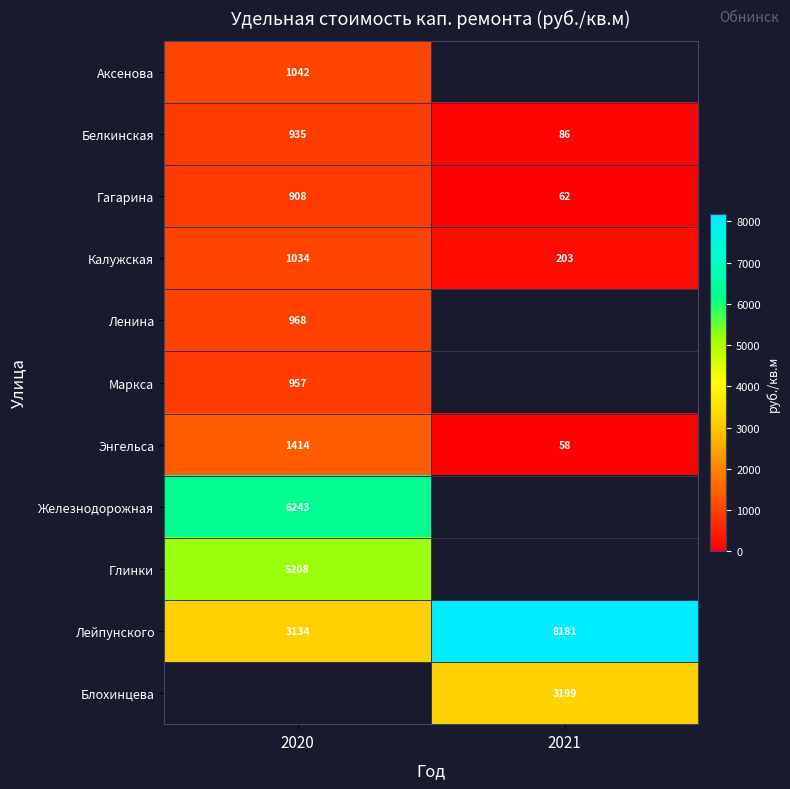

What is the difference between the maximum and minimum values in the Калужская series?

831.0